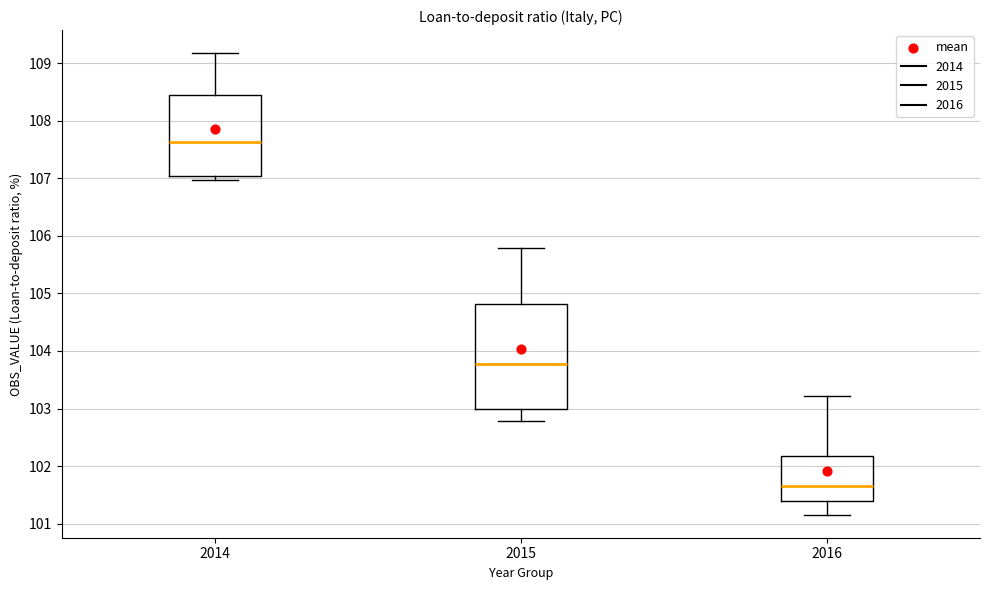

Which box has the lowest median line?

2016